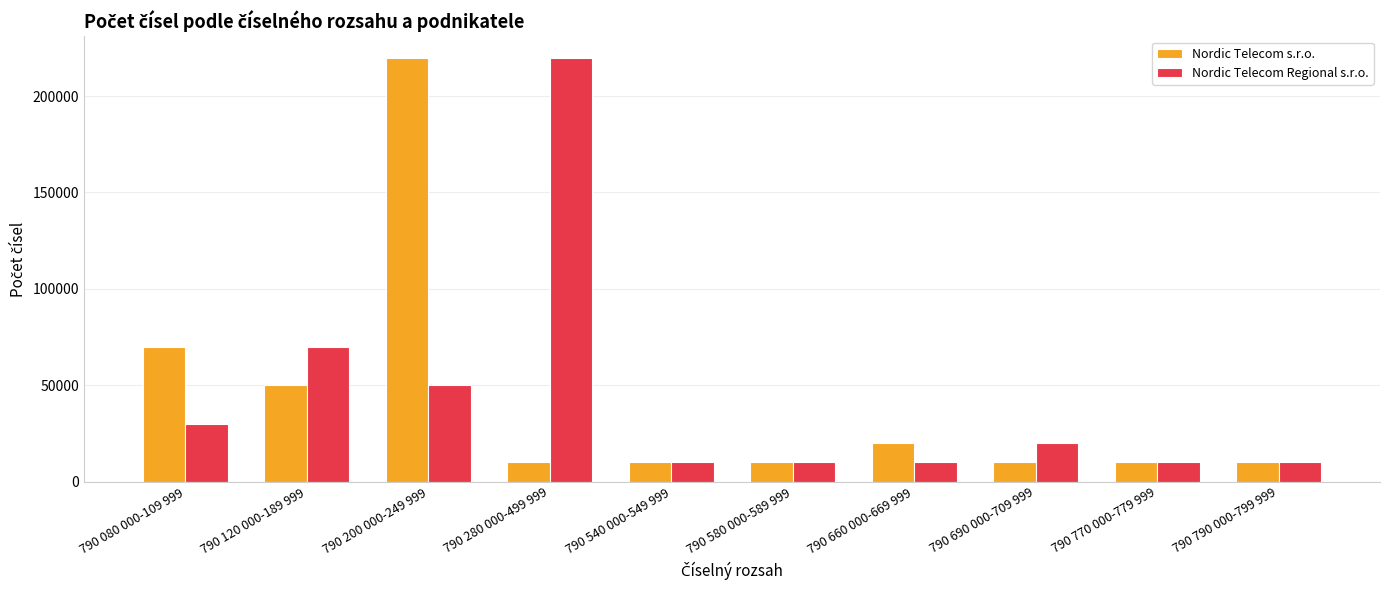

Are the bars grouped side by side (vs. stacked)?

Yes